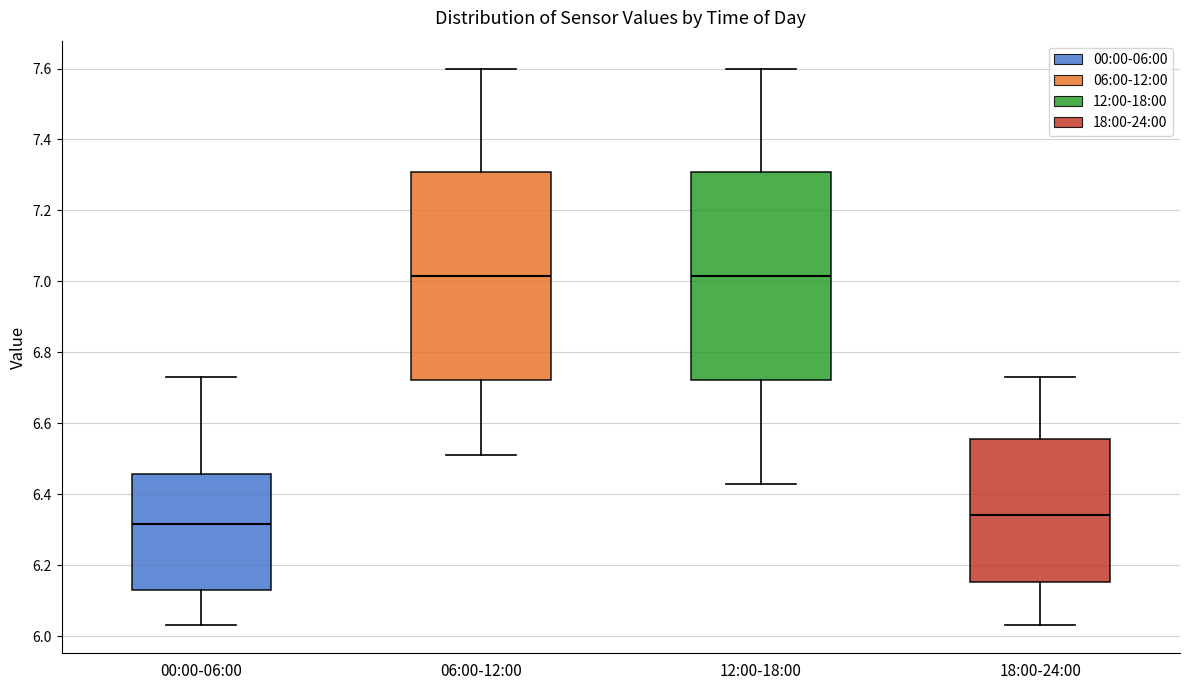

Reading left to right, read every box against the y-axis: the position of its median line, the range the box covers, and the ends of its whiskers. The values are not printed on the chart, so give them approximately, as read against the axis.

00:00-06:00: median 6.32, box 6.14 to 6.46, whiskers 6.04 to 6.74
06:00-12:00: median 7.02, box 6.72 to 7.30, whiskers 6.52 to 7.60
12:00-18:00: median 7.02, box 6.72 to 7.30, whiskers 6.44 to 7.60
18:00-24:00: median 6.34, box 6.16 to 6.56, whiskers 6.04 to 6.74